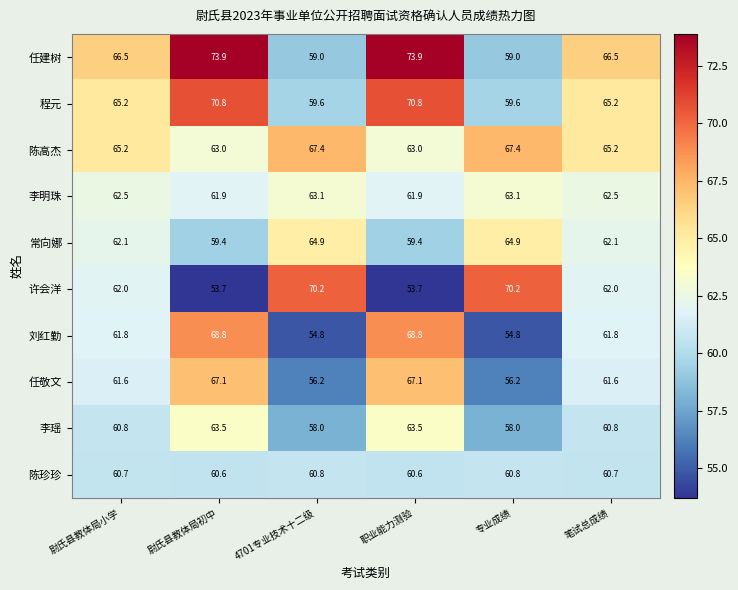

What is the highest value of the 任建树 series?

73.9